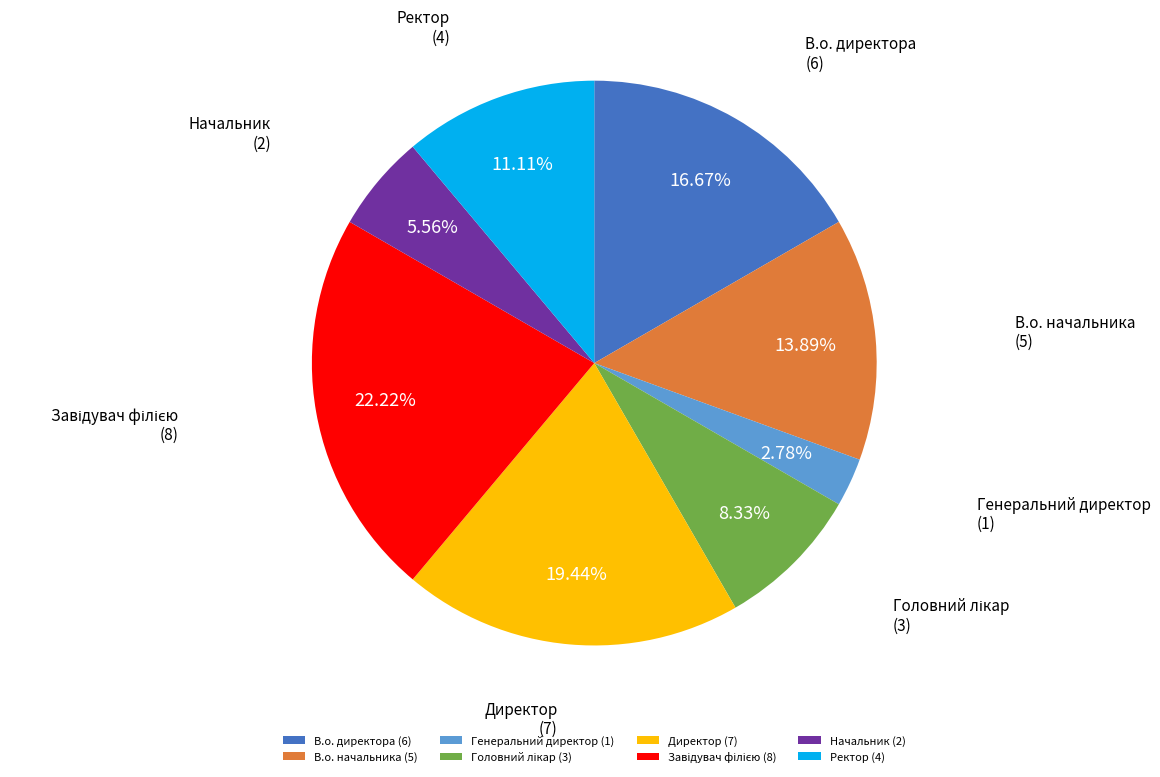

Do Директор (7) and В.о. начальника (5) together represent more than half of the pie?

No